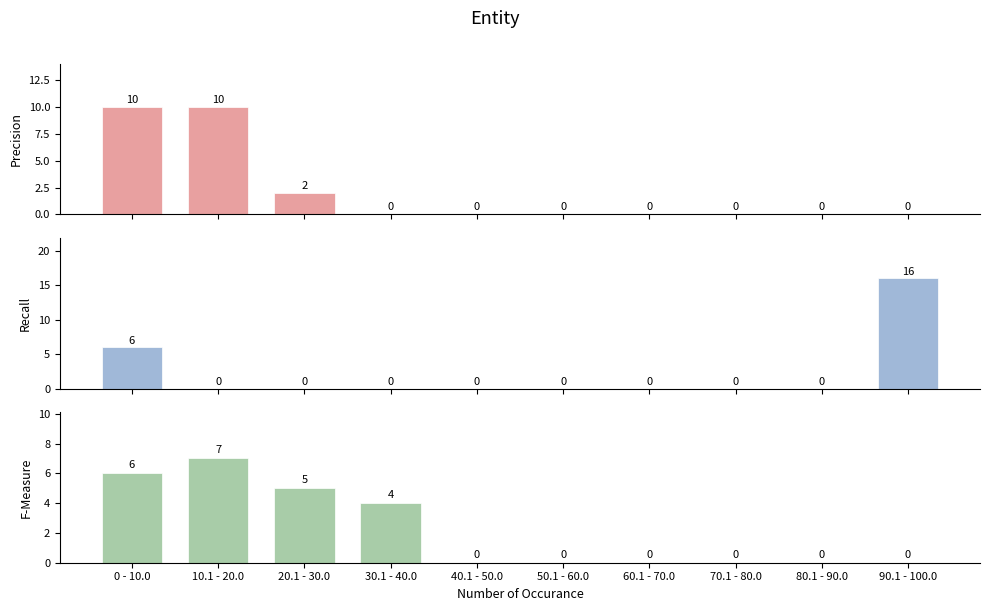

The Precision series shows 0 at 70.1 - 80.0. True or false?

True